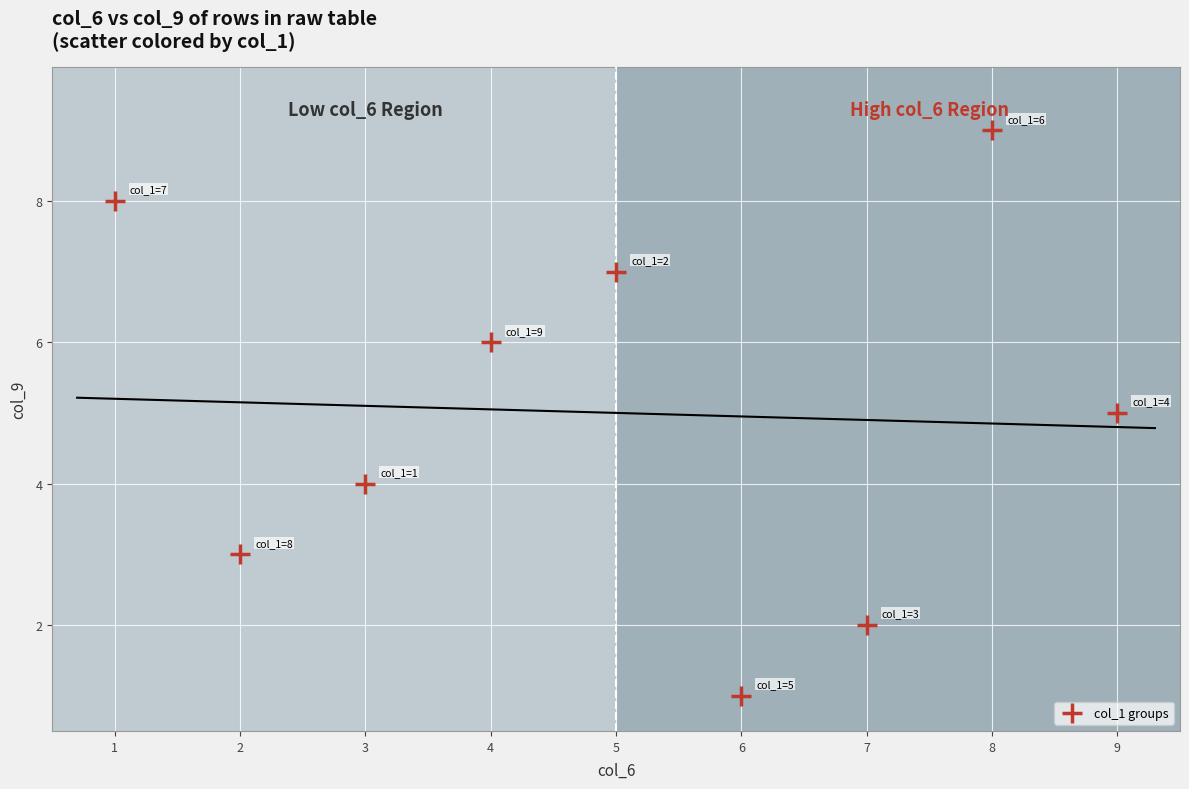

What is the average X value?

5